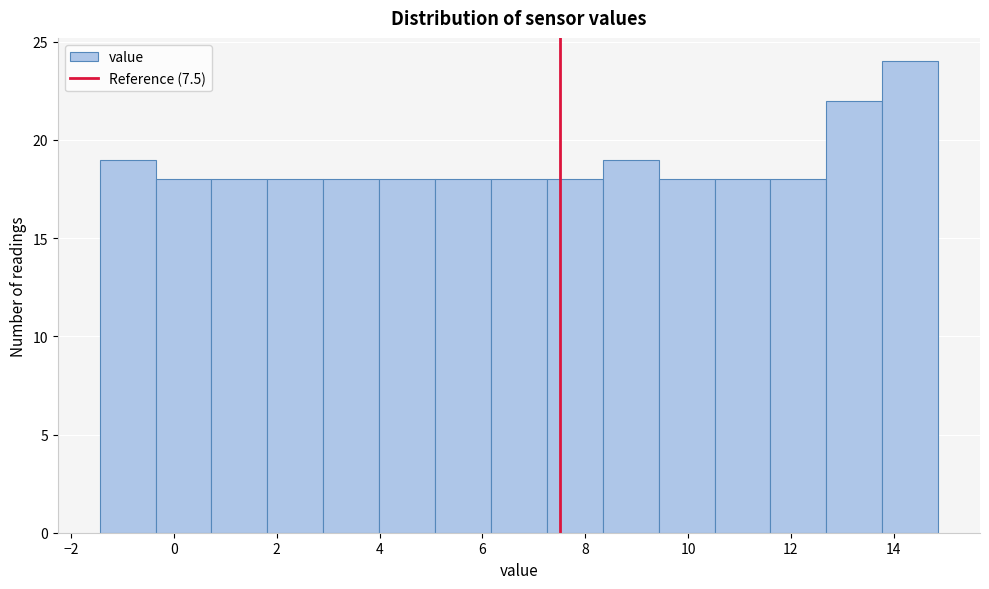

Which range on the x-axis has the tallest bar?

13.8 to 14.8